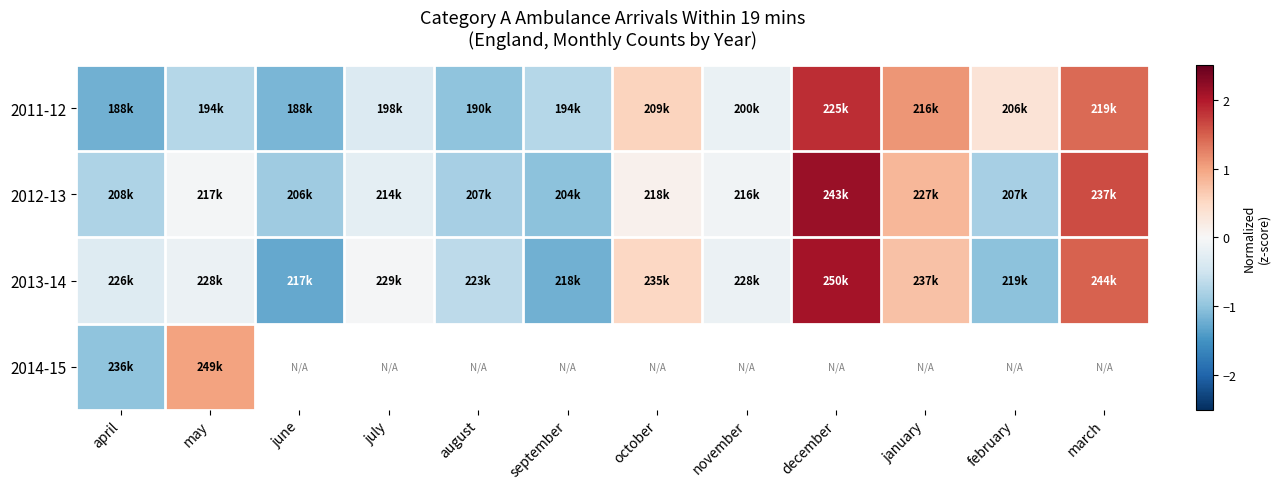

Where does the 2012-13 series first go above 0?

october